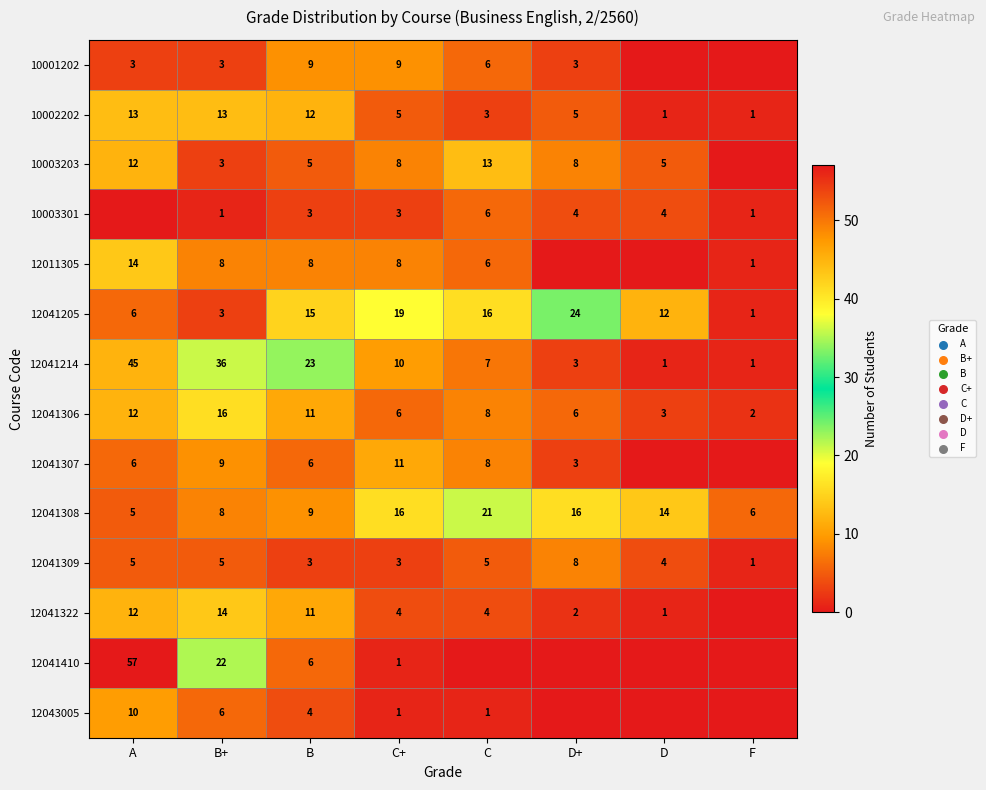

Is the value of 12041308 at D+ greater than the value of 10002202 at D+?

Yes